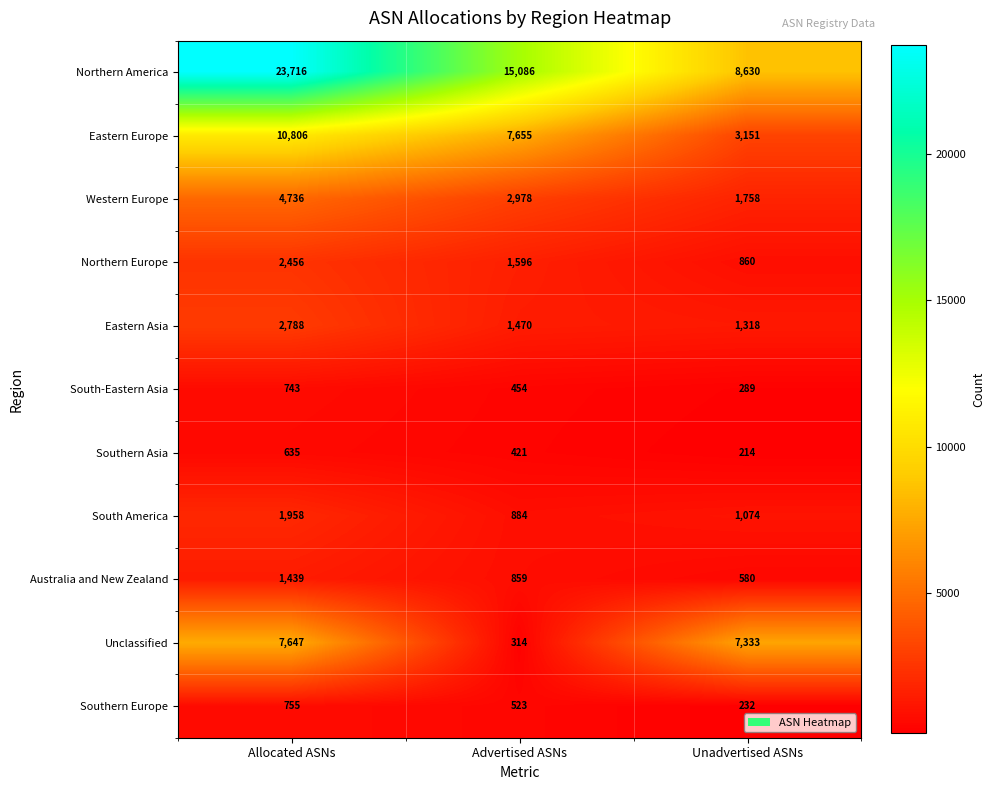

Where is Northern America nearest to the value 16173?

Advertised ASNs